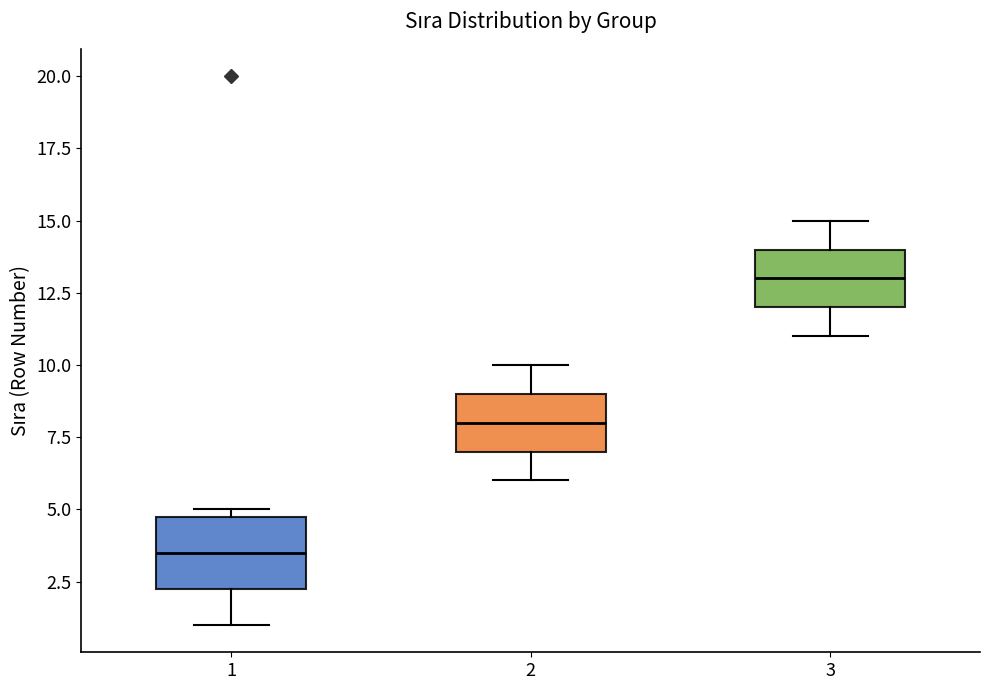

Where does the lower whisker of the box at x = 3 end on the y-axis? The values are not printed on the chart, so give them approximately, as read against the axis.

11.0